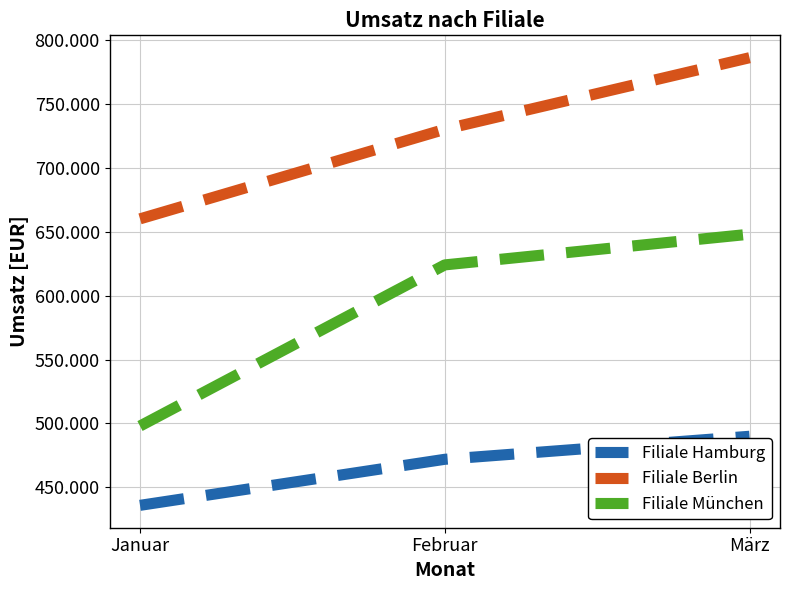

List the labels in order of Filiale Berlin value, smallest first.

Januar, Februar, März